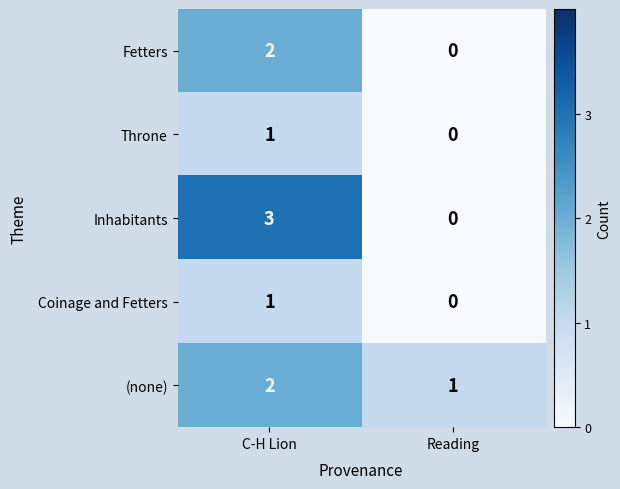

The value of Fetters at Reading is 0. True or false?

True